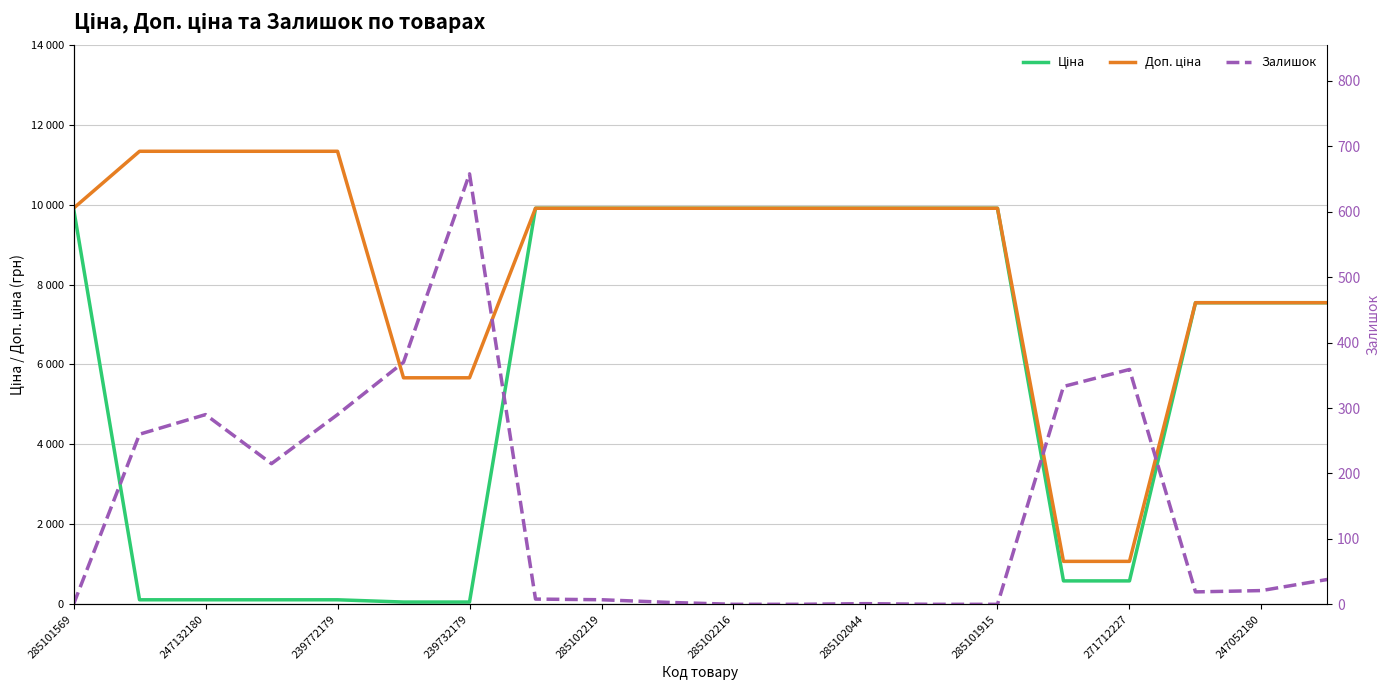

What is the average value of the Ціна series?

5677.6